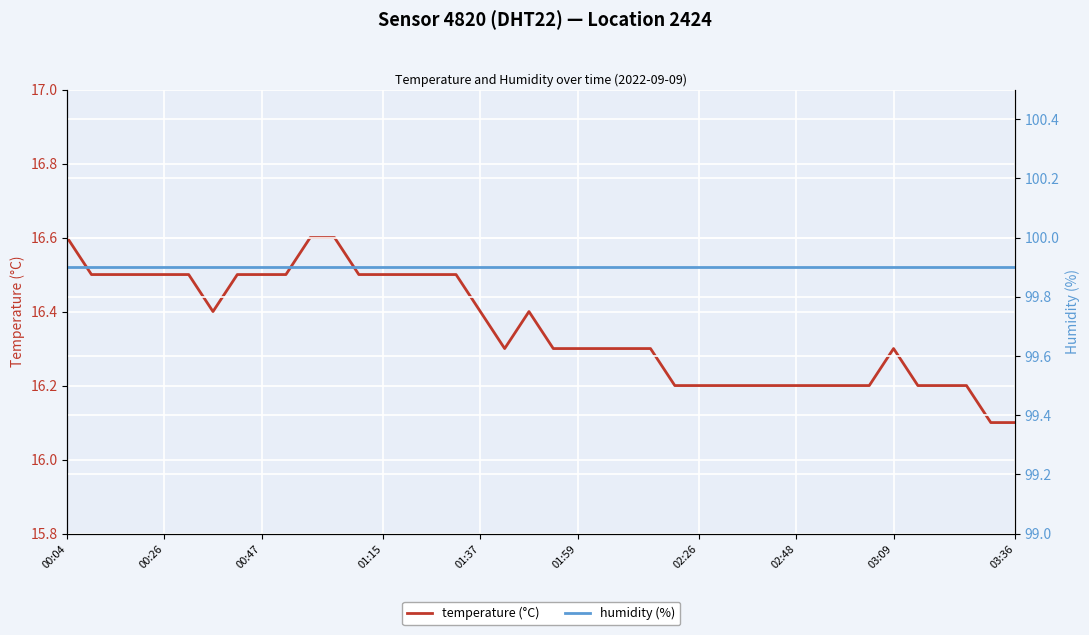

At which category does the chart reach its peak across all series?

00:04